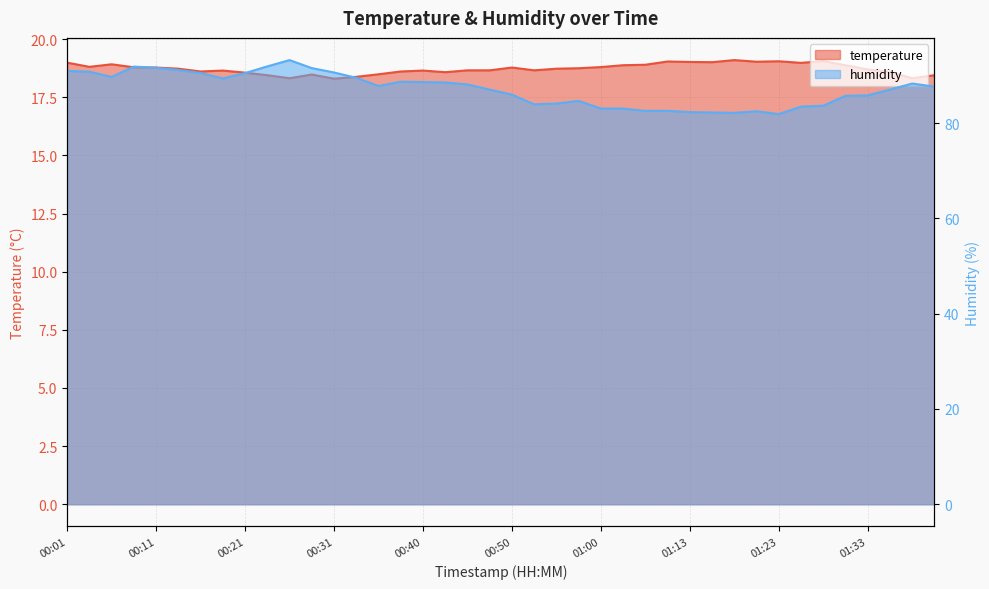

Rank the series by their maximum value, from lowest to highest.

temperature, humidity